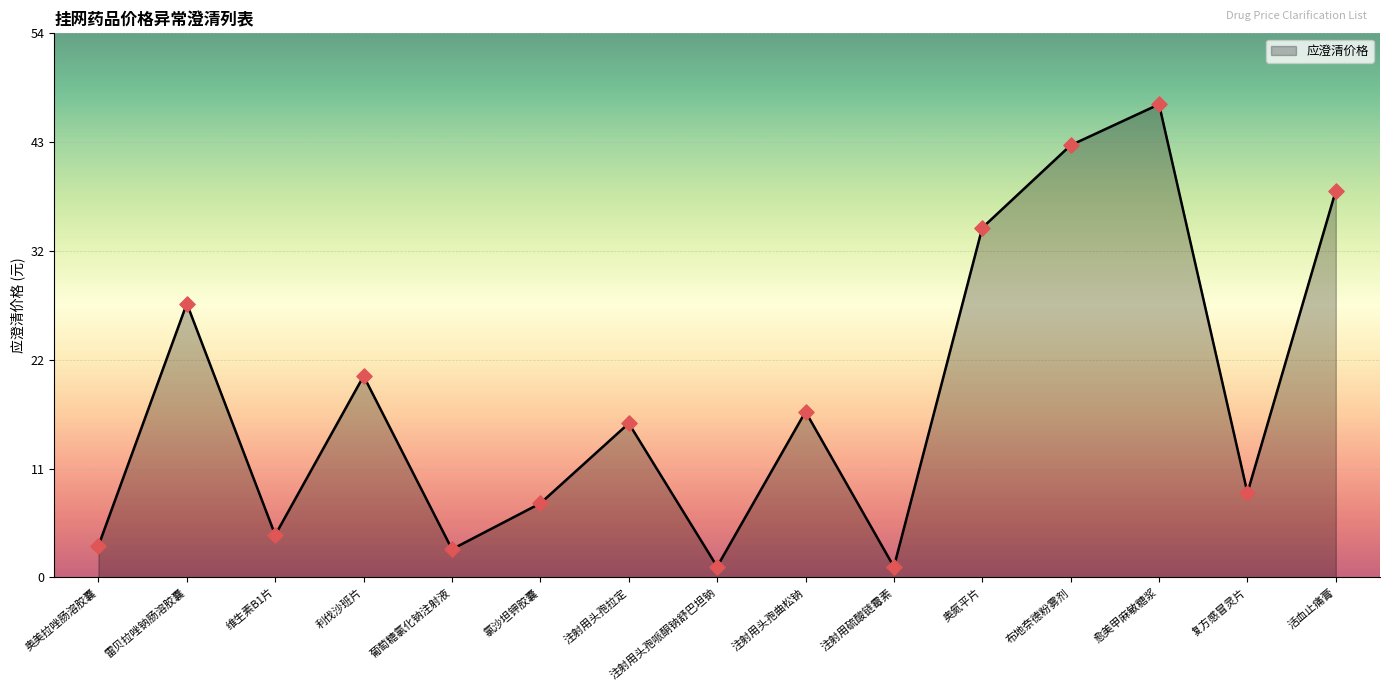

What is the ratio of the value at 注射用头孢拉定 to the value at 奥美拉唑肠溶胶囊?

4.9